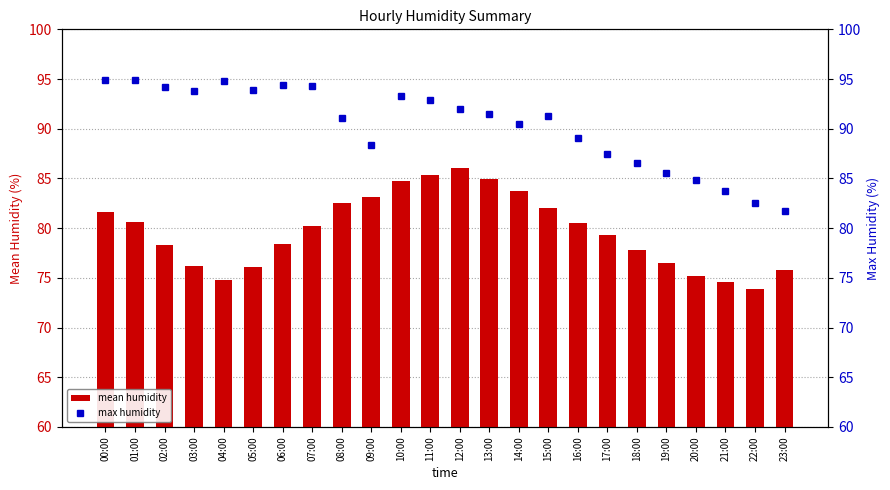

What is the value of the max humidity bar at the 22nd from the left?

83.7